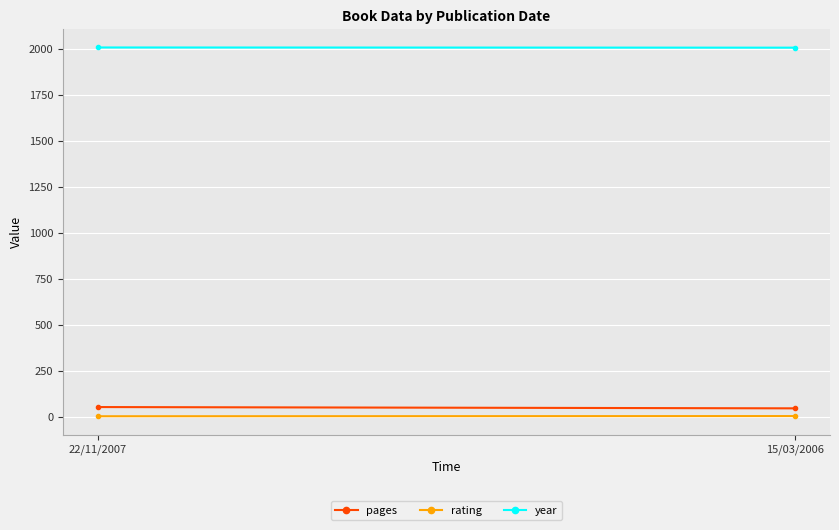

What is the average value of the year series?

2006